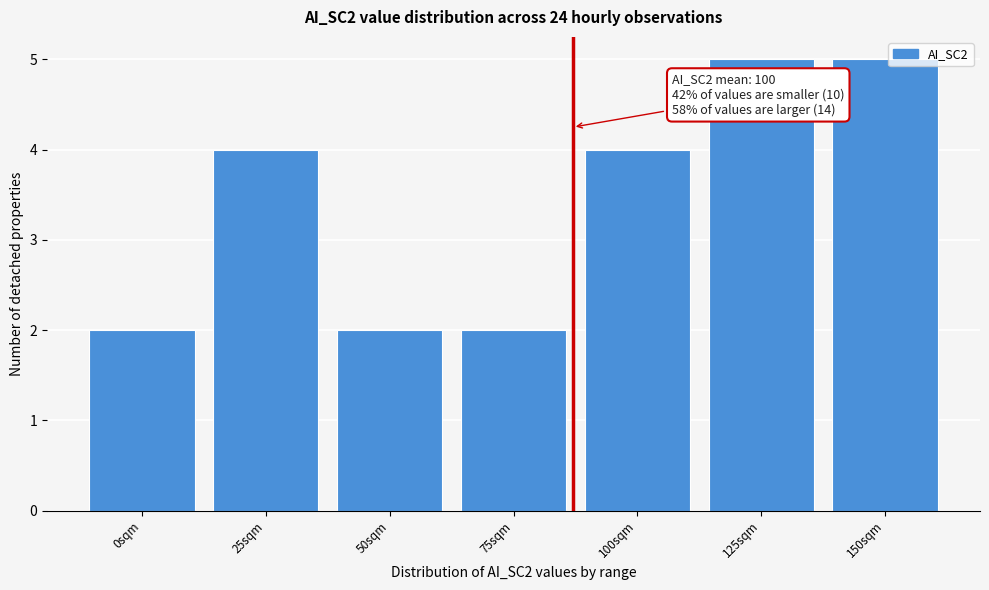

Reading right to left, list all the values displayed in this chart.

5	5	4	2	2	4	2